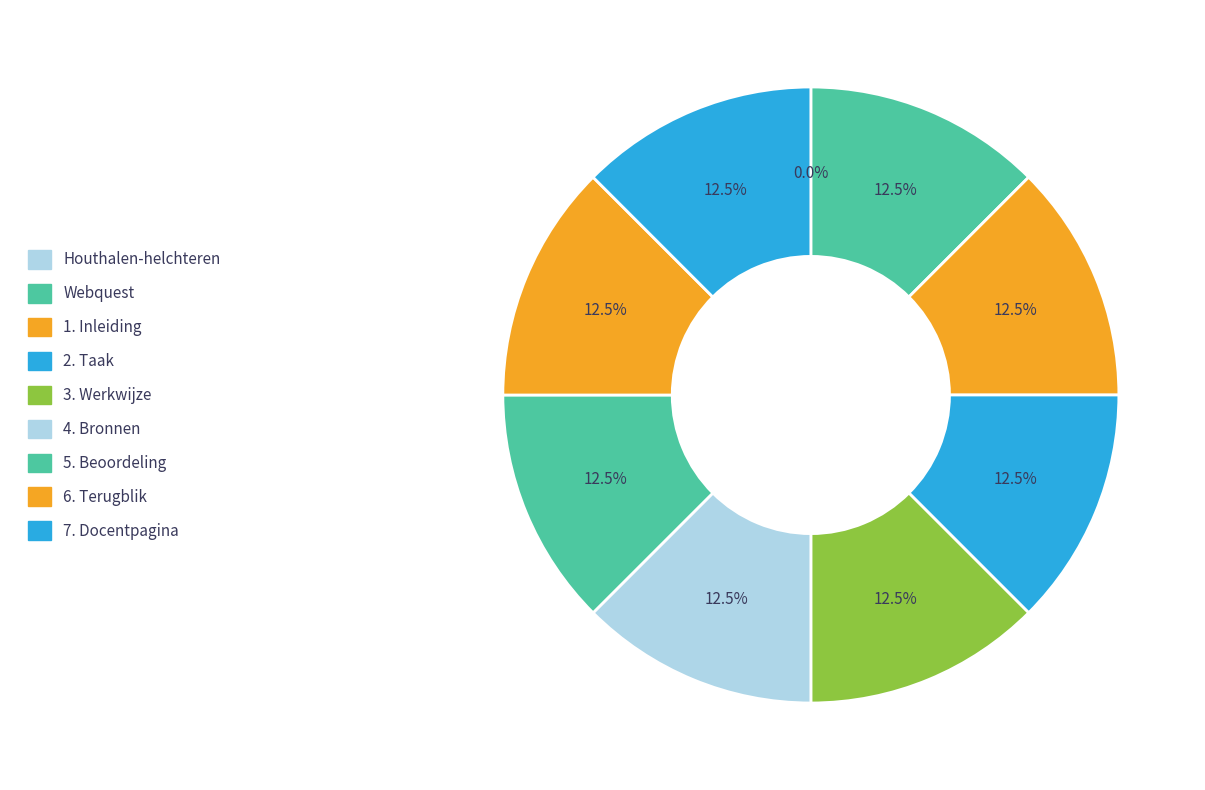

Is 4. Bronnen the majority of the pie?

No